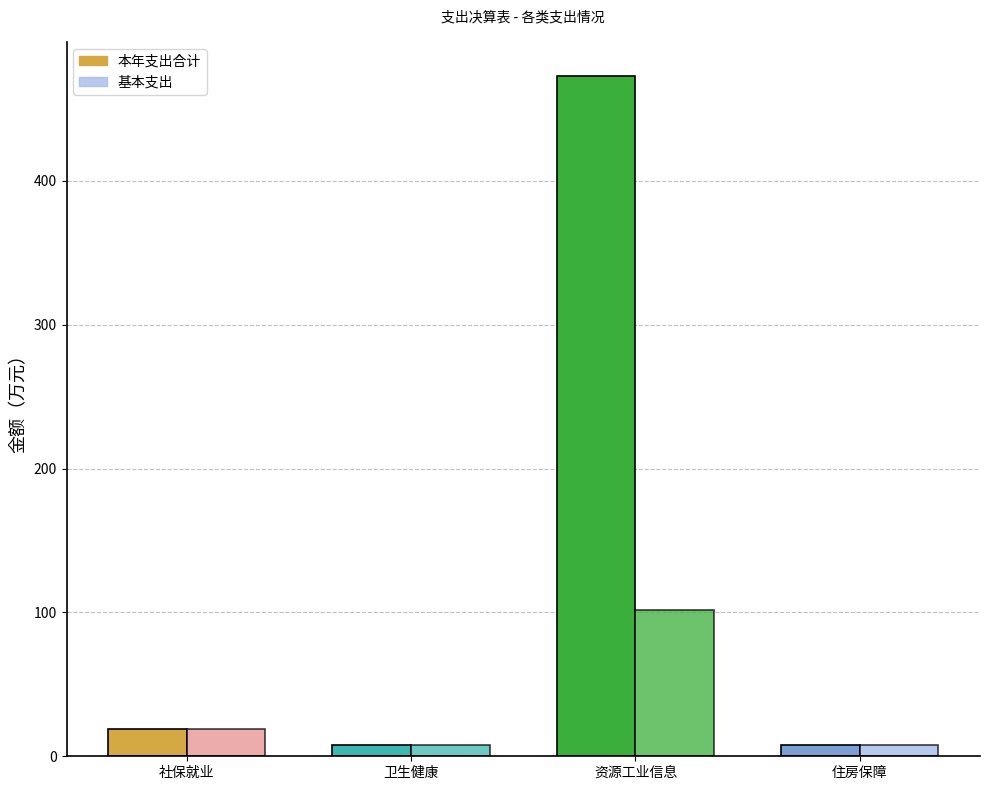

Which has a higher value, 卫生健康支出 or 住房保障支出?

卫生健康支出